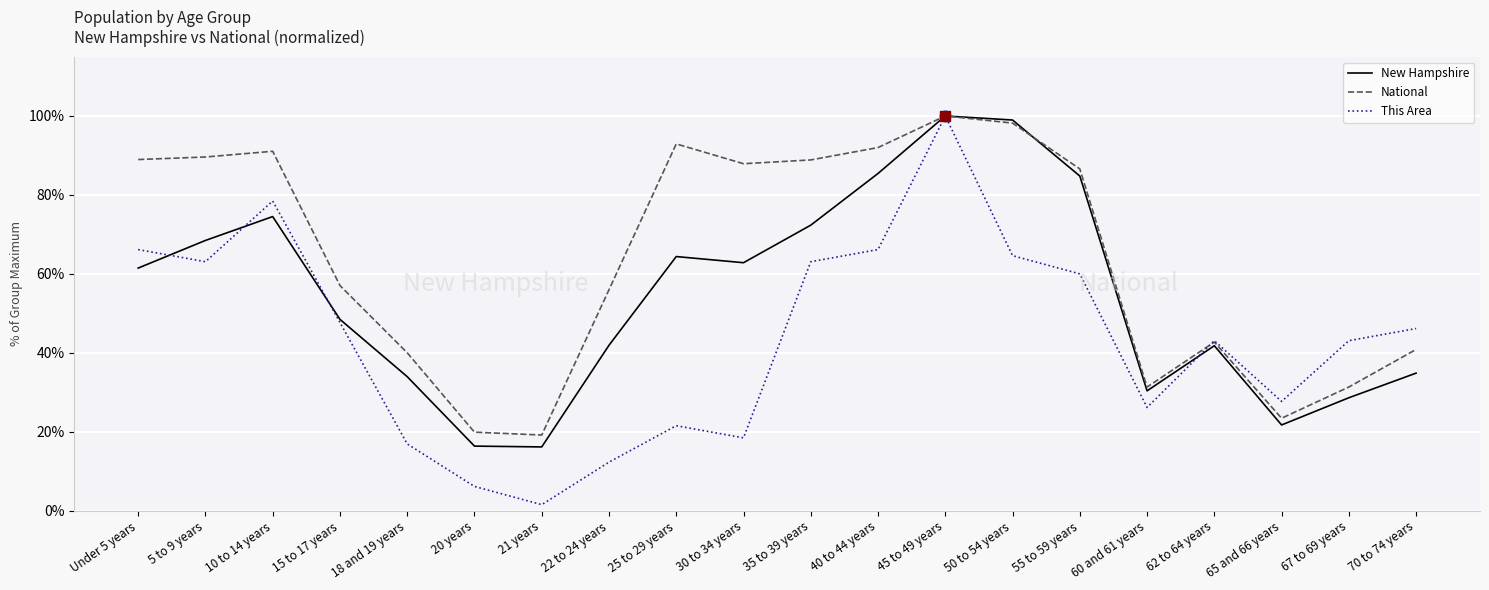

What is the spread (max minus min) of values at 25 to 29 years?

71.4